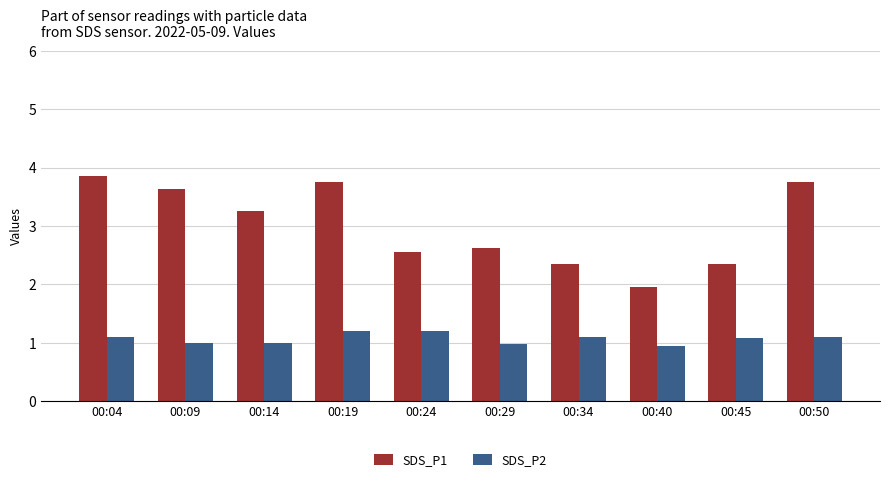

What is the difference between the SDS_P2 values at 00:29 and 00:24?

0.2